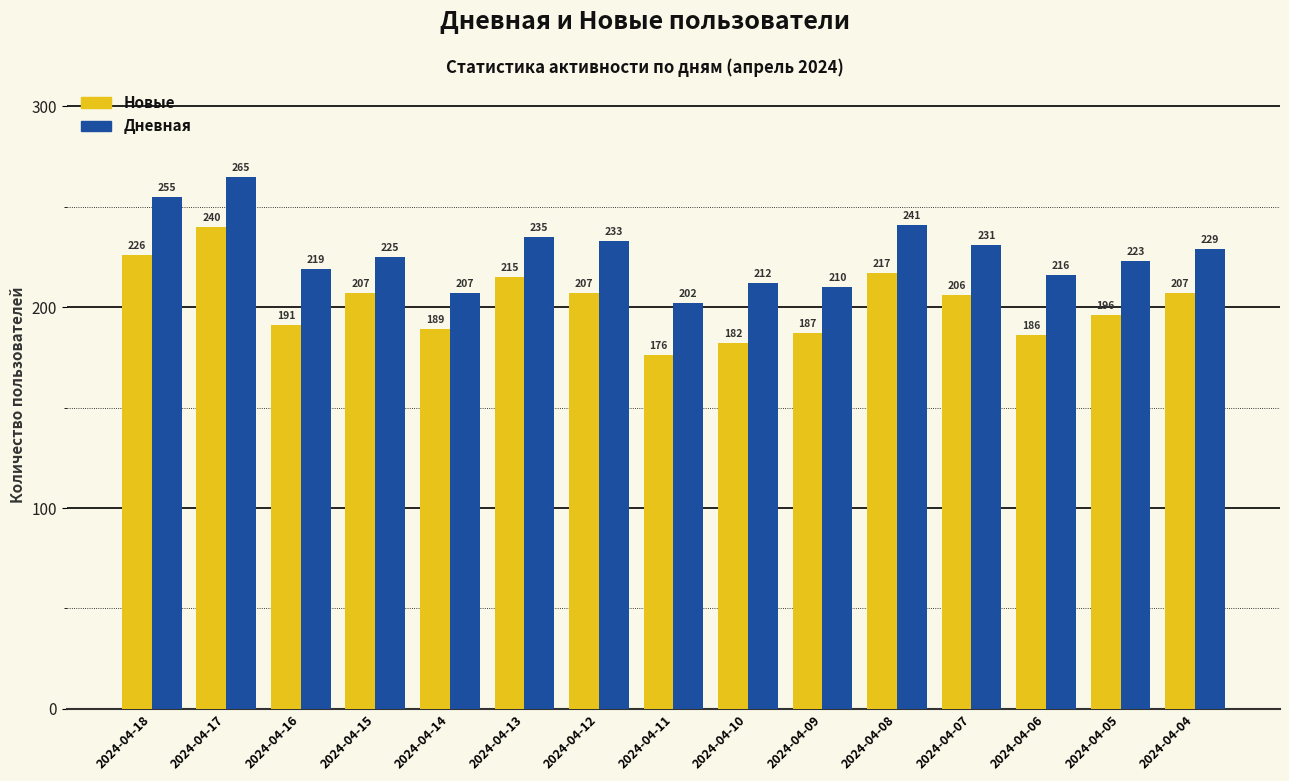

How many data points in Дневная are less than 225?

7